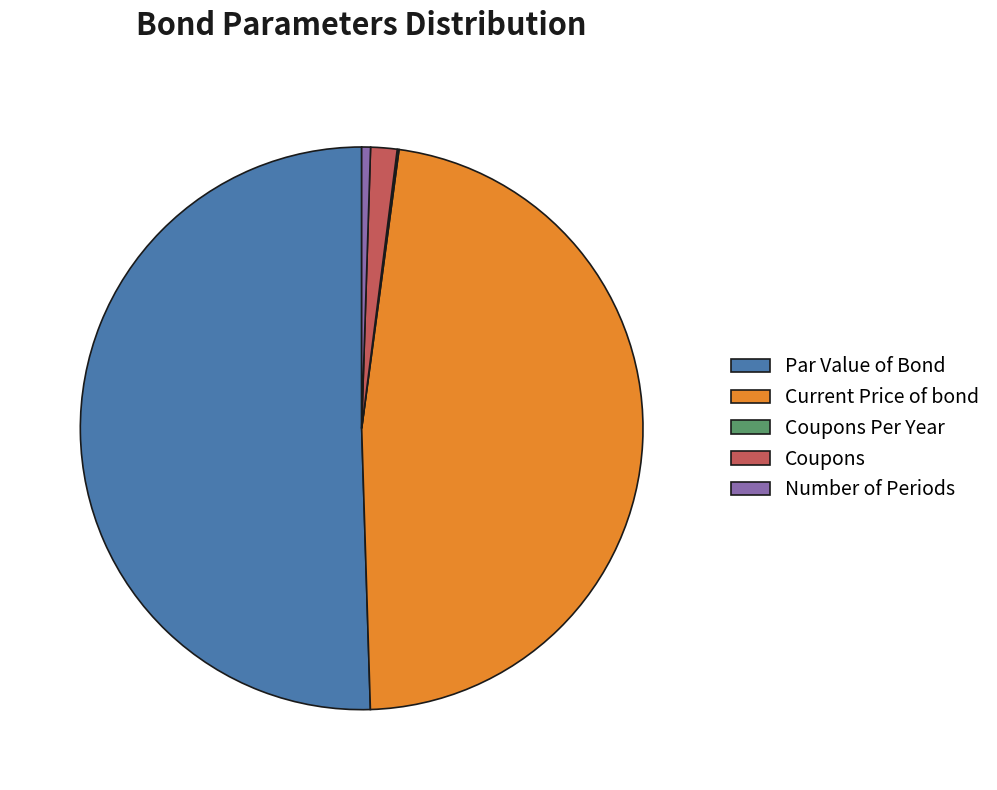

Which slice is the largest?

Par Value of Bond